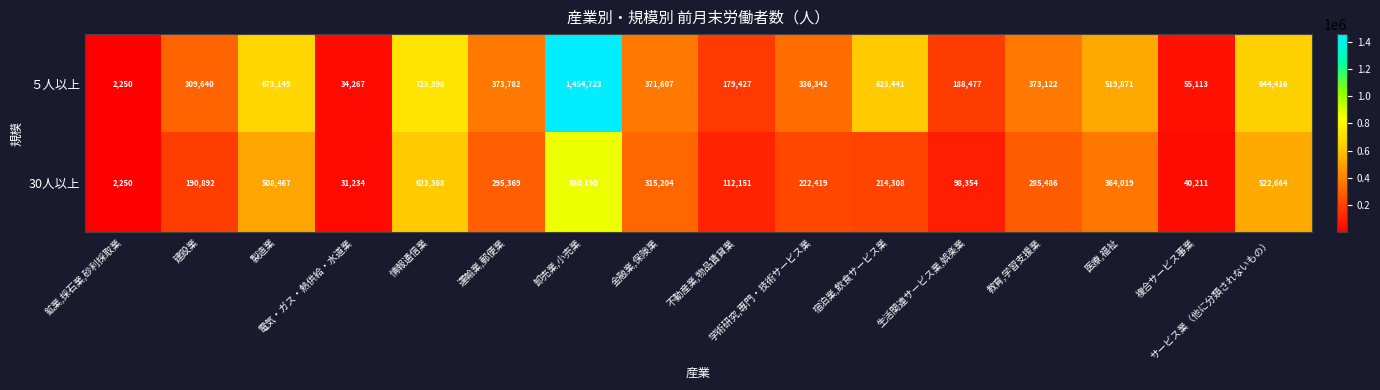

What is the minimum value for ５人以上?

2250